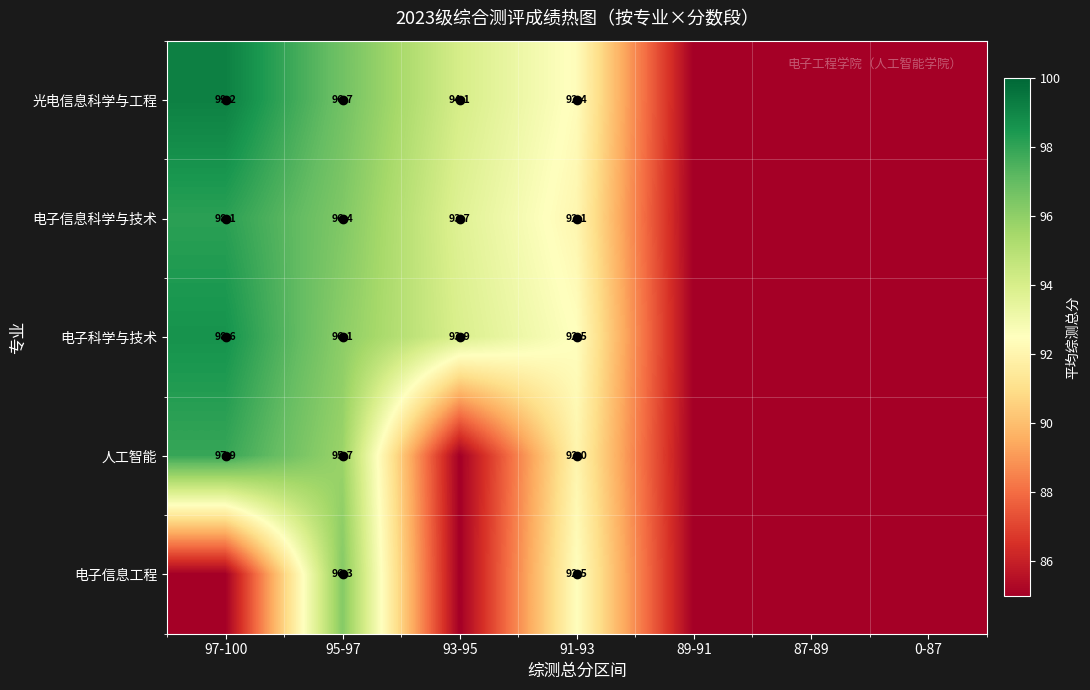

What is the spread (max minus min) of values at 91-93?

0.5